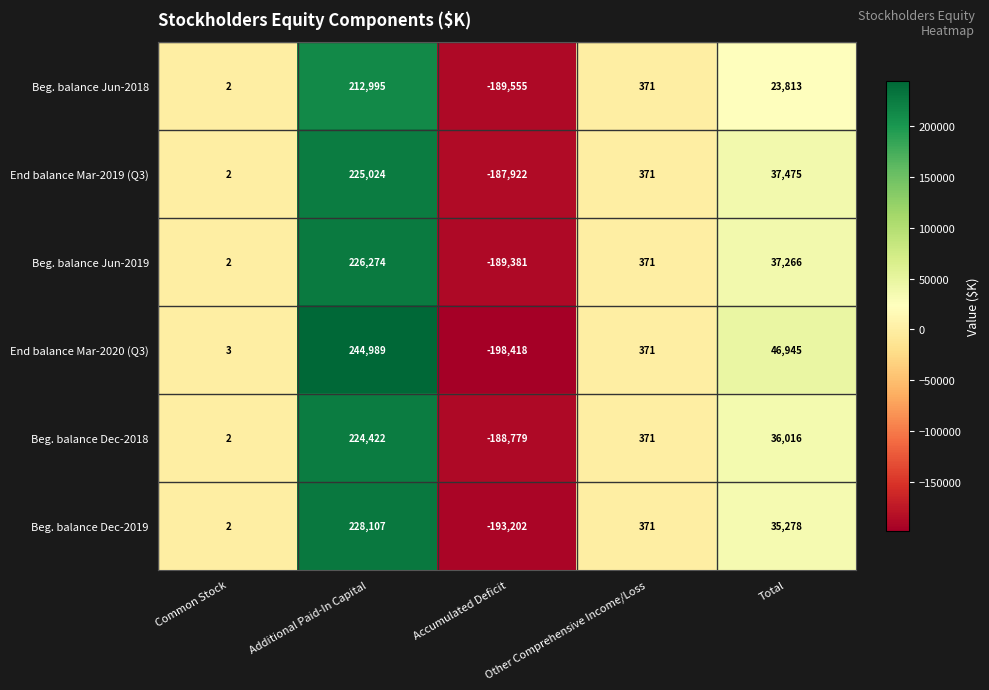

Rank the series by their maximum value, from lowest to highest.

Beg. balance Jun-2018, Beg. balance Dec-2018, End balance Mar-2019 (Q3), Beg. balance Jun-2019, Beg. balance Dec-2019, End balance Mar-2020 (Q3)